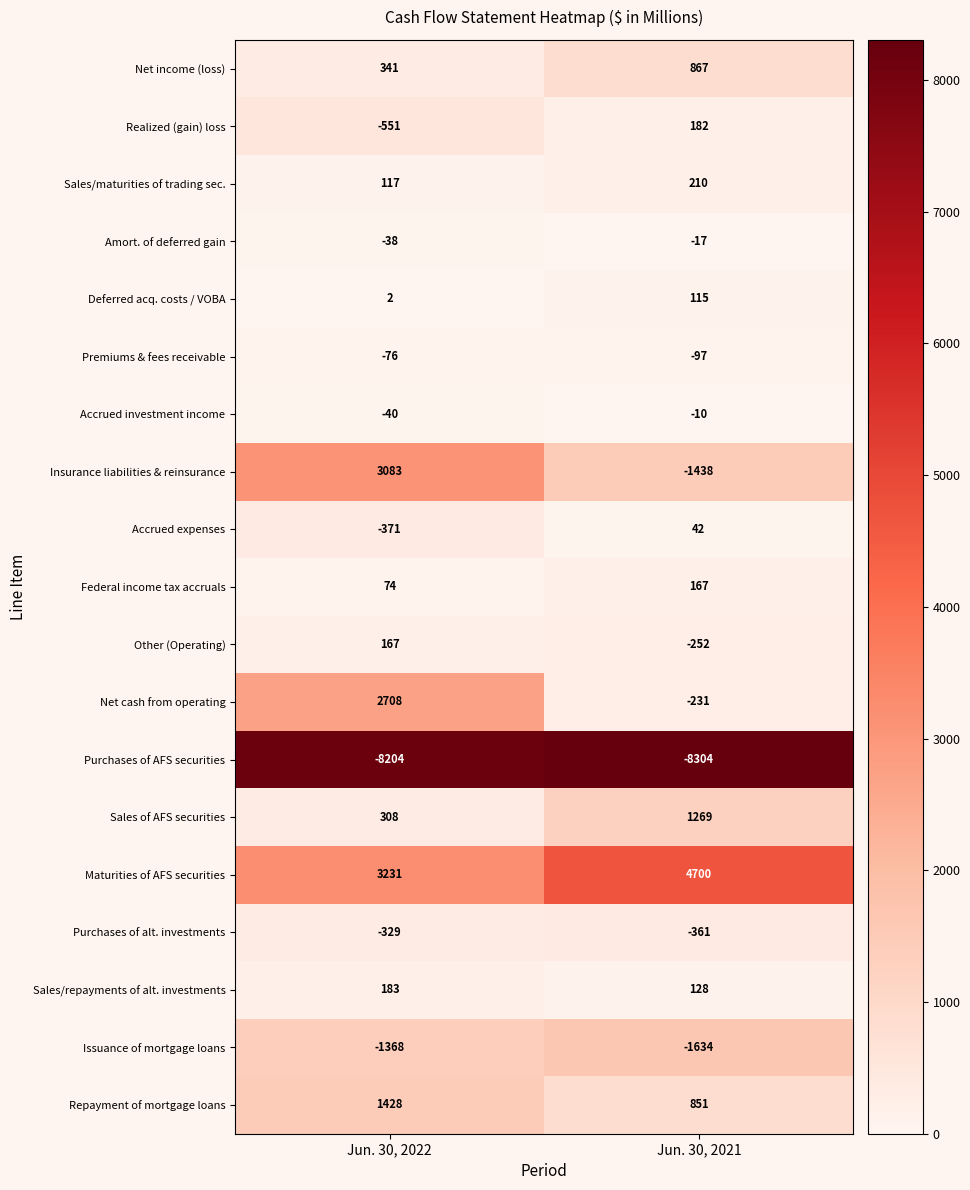

What is the difference between the Other (Operating) values at Jun. 30, 2021 and Jun. 30, 2022?

419